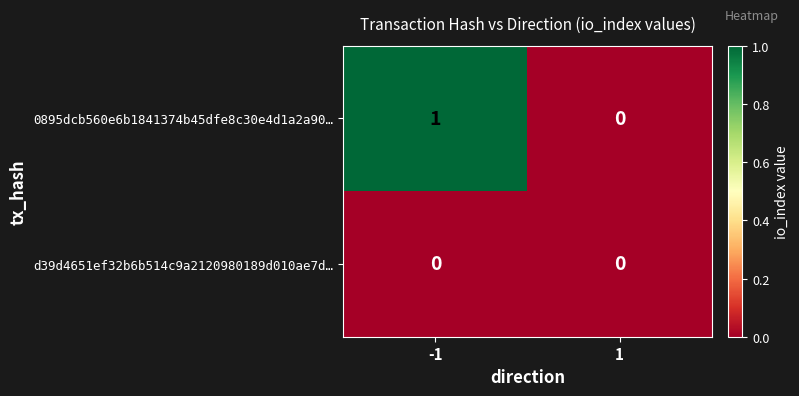

Which series has the largest range (max minus min)?

0895dcb560e6b1841374b45dfe8c30e4d1a2a90…